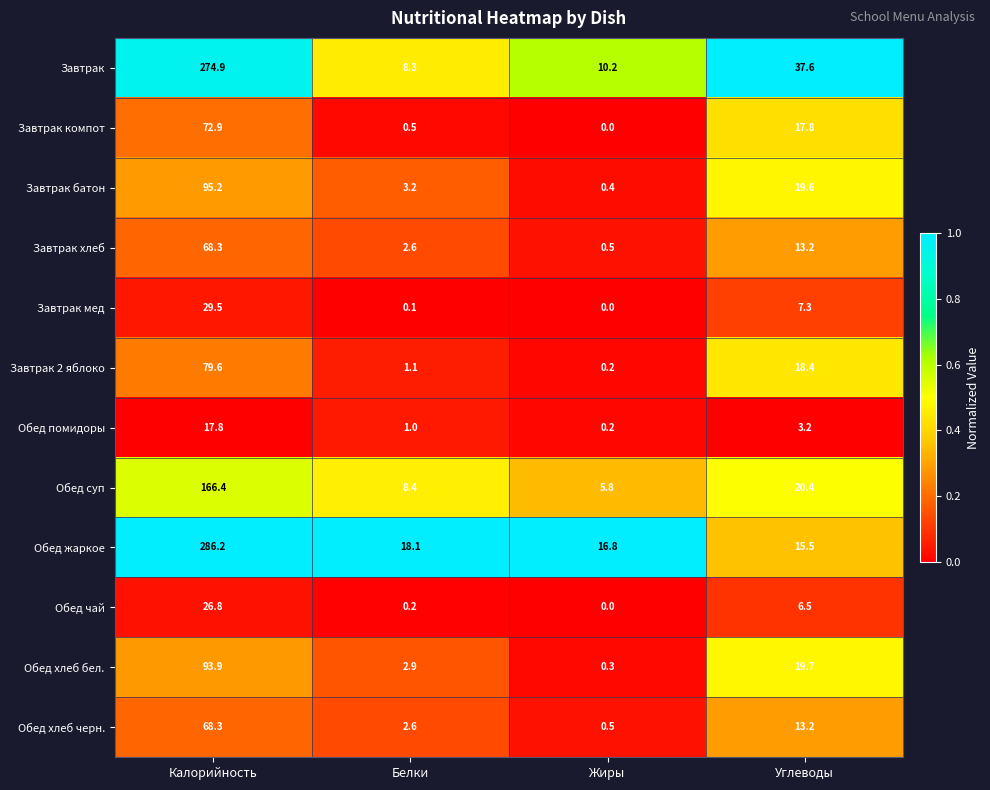

What is the difference between the maximum and second lowest values in the Обед чай series?

26.6